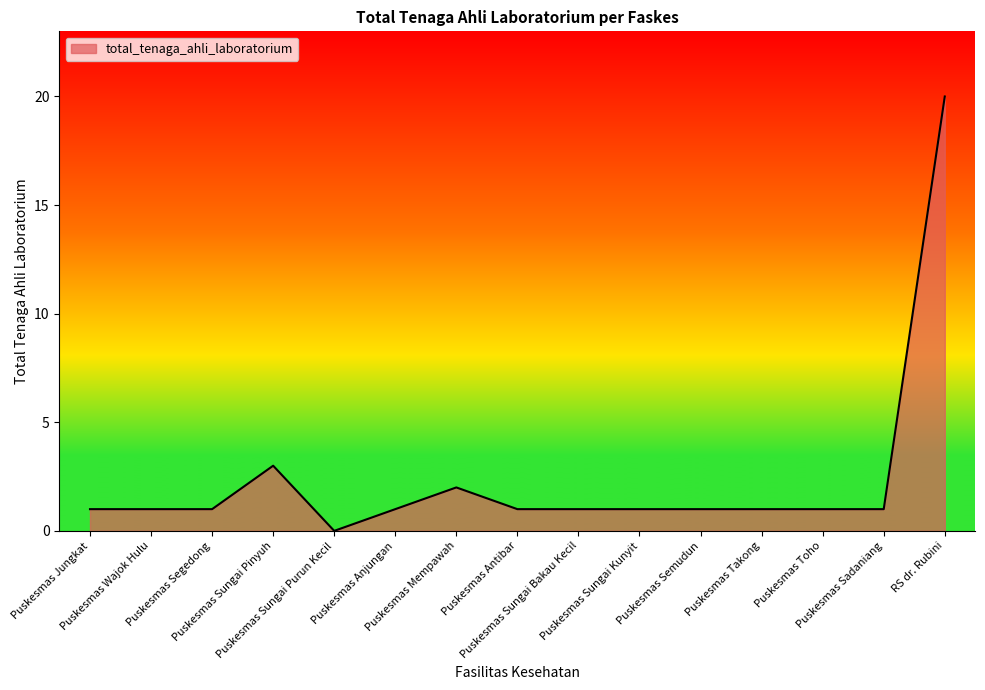

What is the difference between the maximum and minimum values?

20